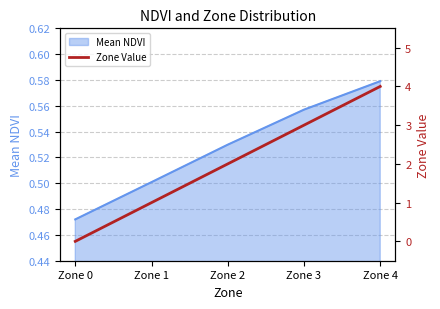

At which label does Mean NDVI reach its peak?

Zone 4